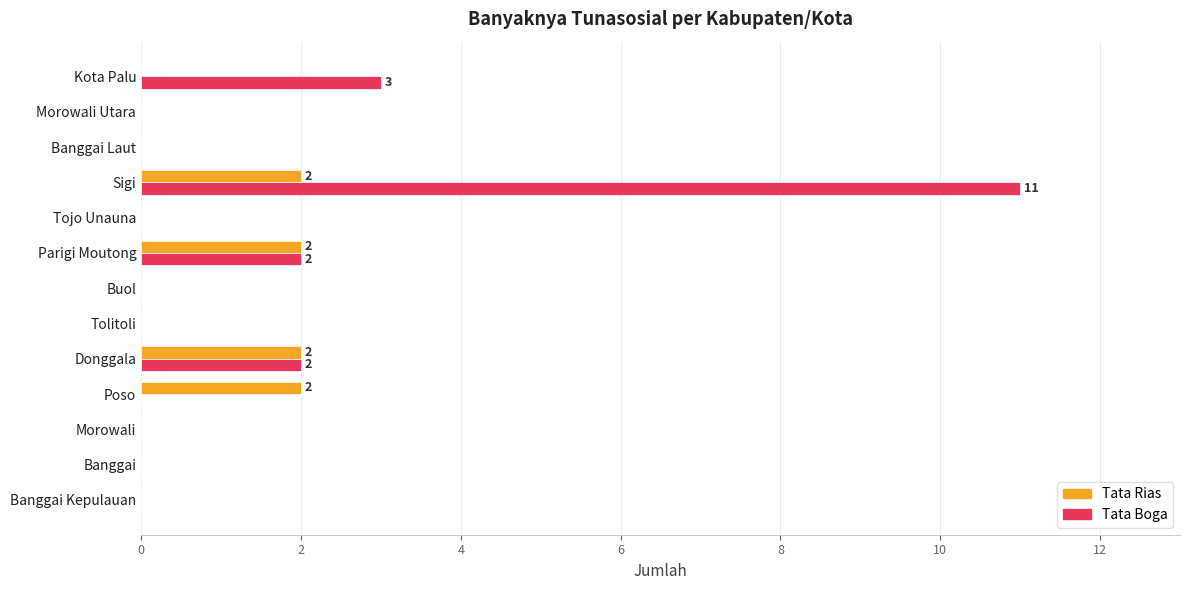

At which category is the sum across all series the highest?

Sigi